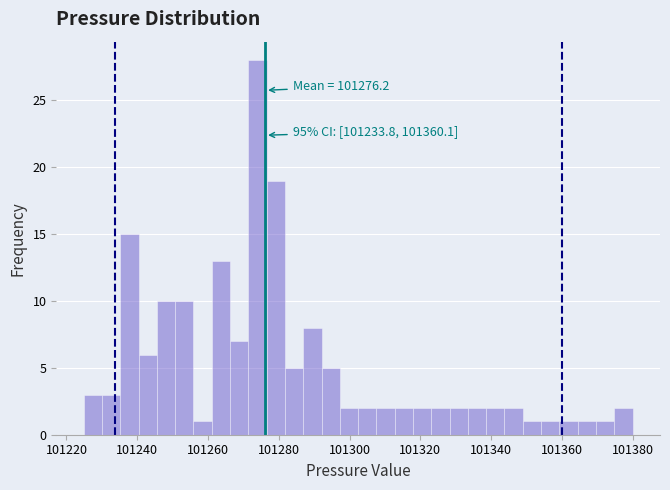

Read against the x-axis, roughly where is the centre of the tallest bar?

101274